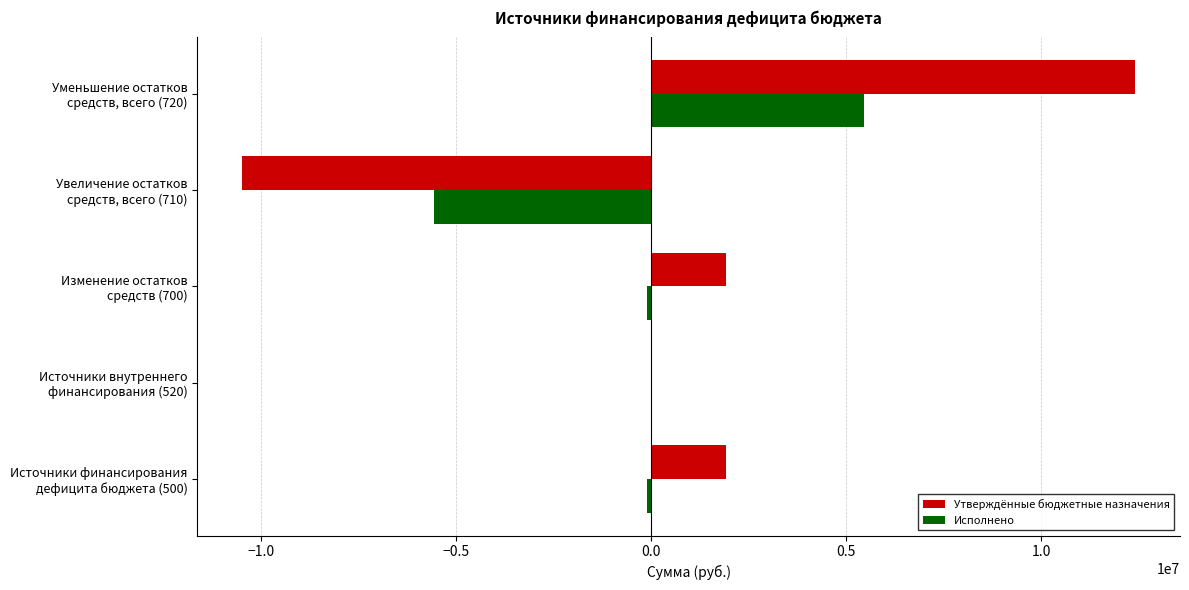

What is the maximum value shown in the chart?

12415745.7